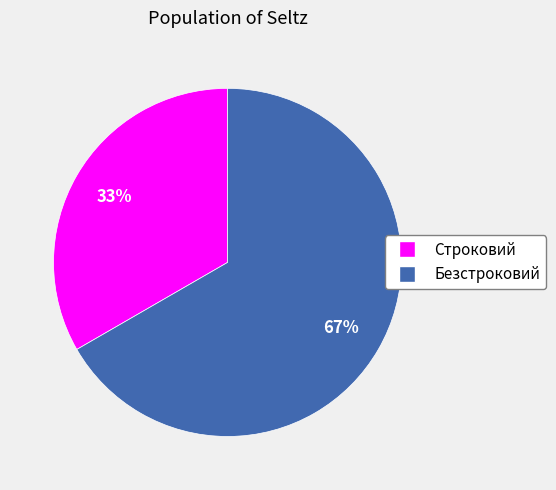

The Безстроковий slice represents 67% of the pie. True or false?

True